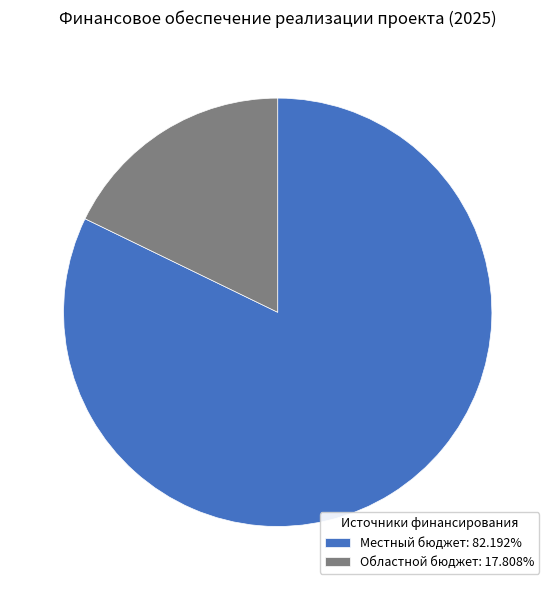

How many segments does this pie chart have?

2